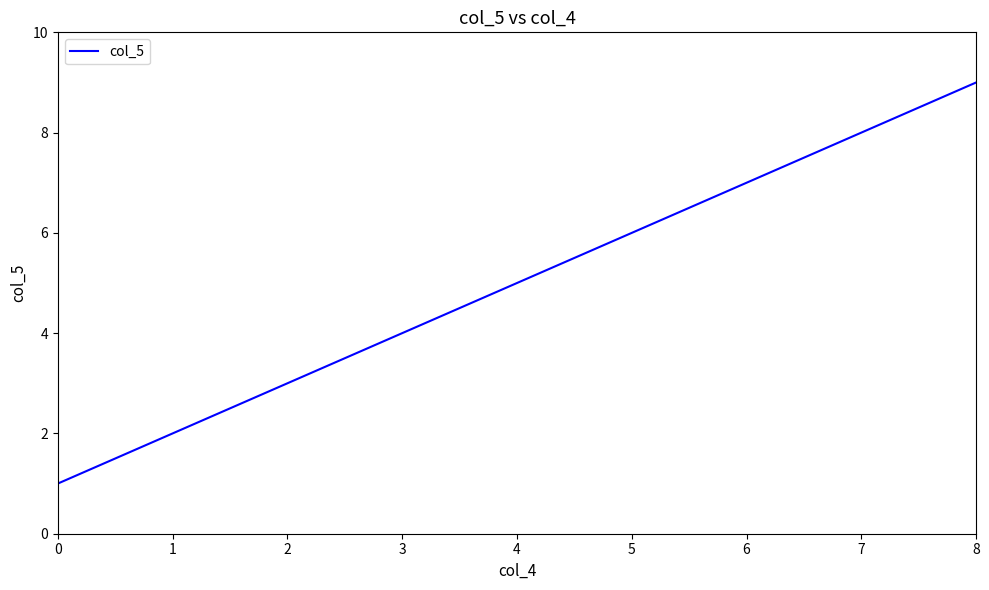

List the labels in order of value, largest first.

8, 7, 6, 5, 4, 3, 2, 1, 0